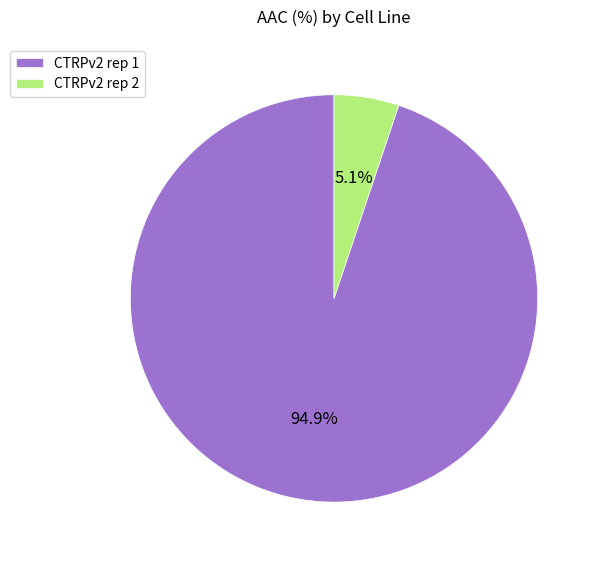

Which has a higher value, CTRPv2 rep 1 or CTRPv2 rep 2?

CTRPv2 rep 1